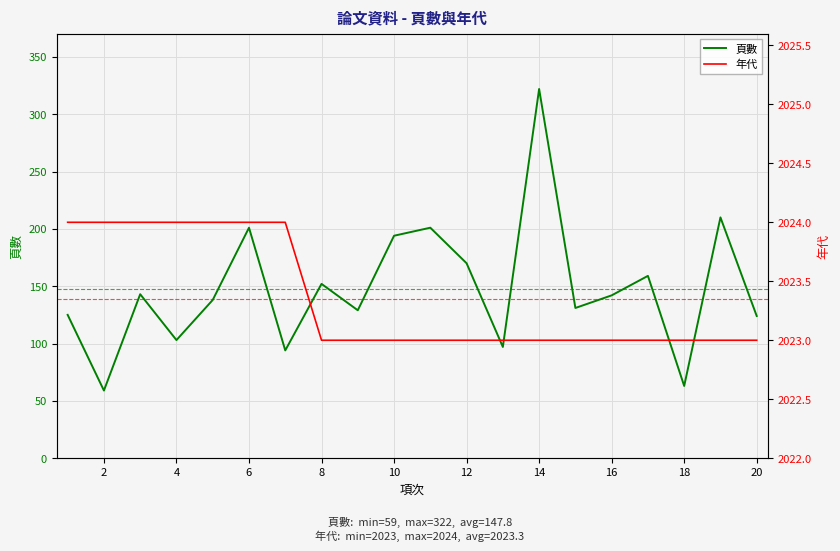

Rank the series by their average value, from lowest to highest.

頁數, 年代